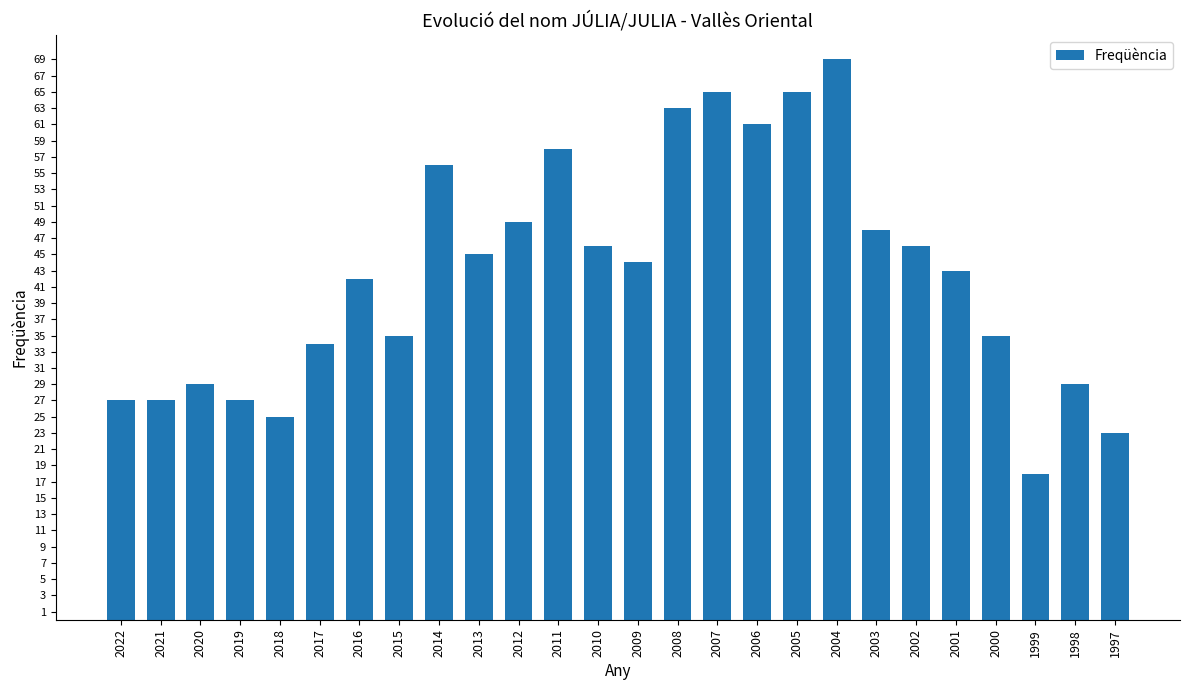

The chart shows a value of 45 at 2013. True or false?

True